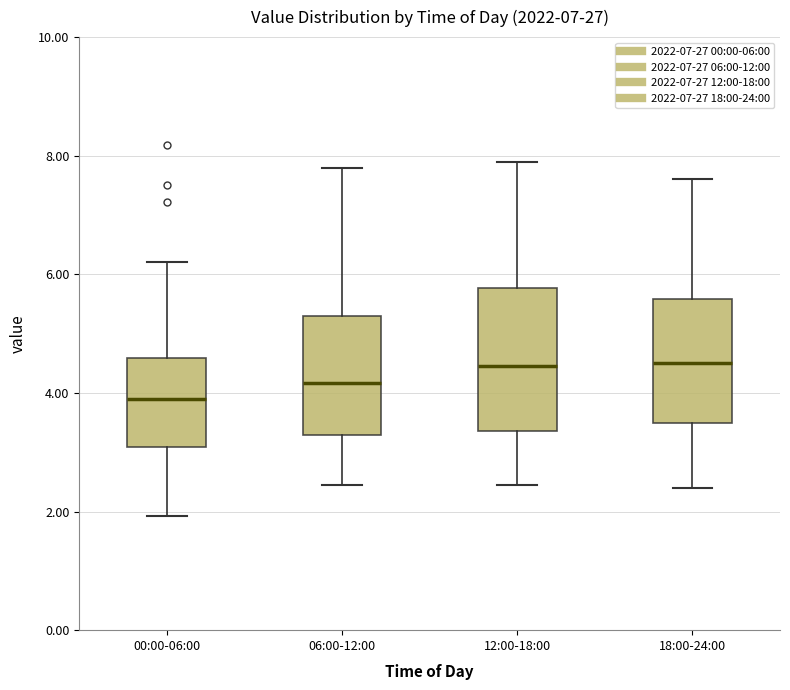

Reading left to right, transcribe this box plot: for each box, give where its median line is, the range the box spans, and where its two whiskers end, as read against the y-axis. The values are not printed on the chart, so give them approximately, as read against the axis.

00:00-06:00: median 3.8, box 3.0 to 4.6, whiskers 2.0 to 6.2
06:00-12:00: median 4.2, box 3.2 to 5.4, whiskers 2.4 to 7.8
12:00-18:00: median 4.4, box 3.4 to 5.8, whiskers 2.4 to 8.0
18:00-24:00: median 4.6, box 3.4 to 5.6, whiskers 2.4 to 7.6